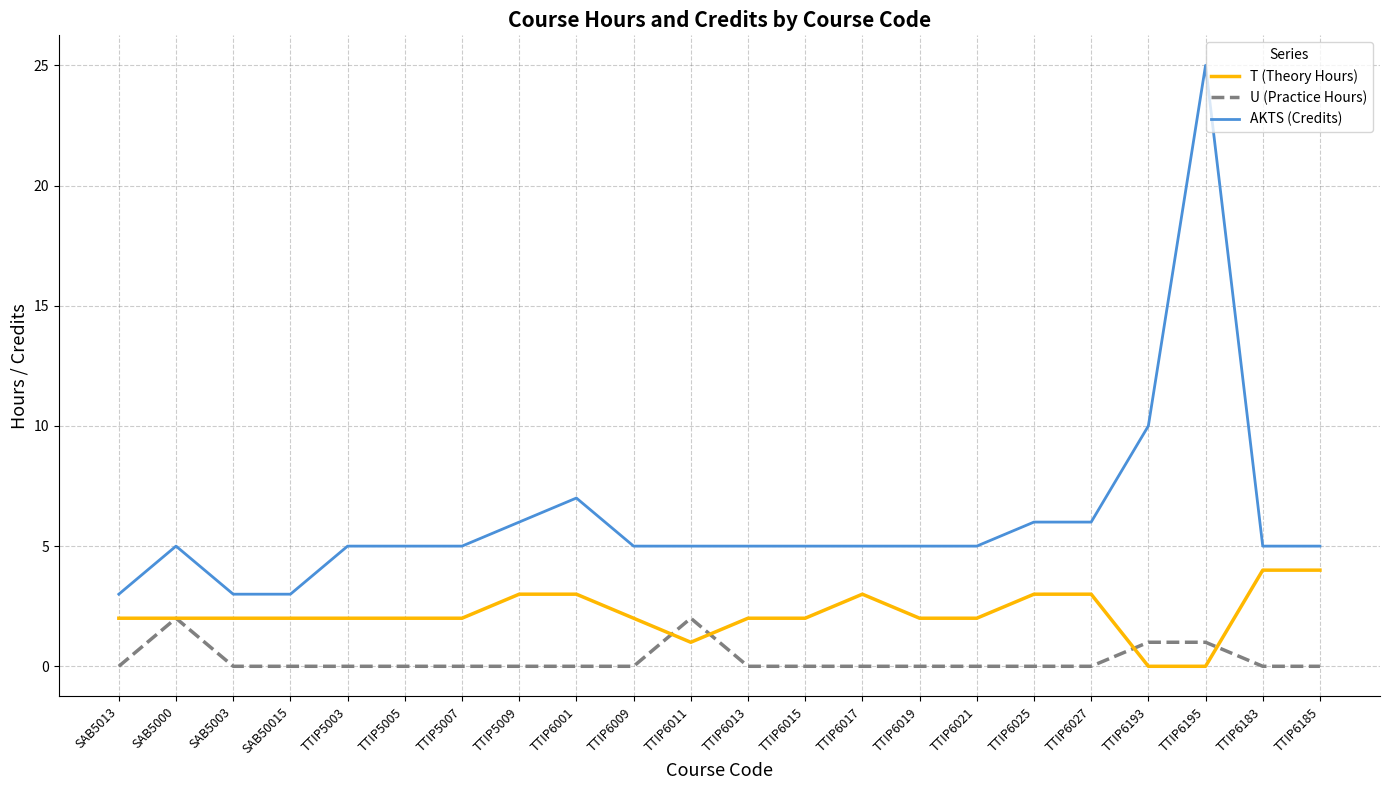

Which series has the widest spread of values?

AKTS (Credits)